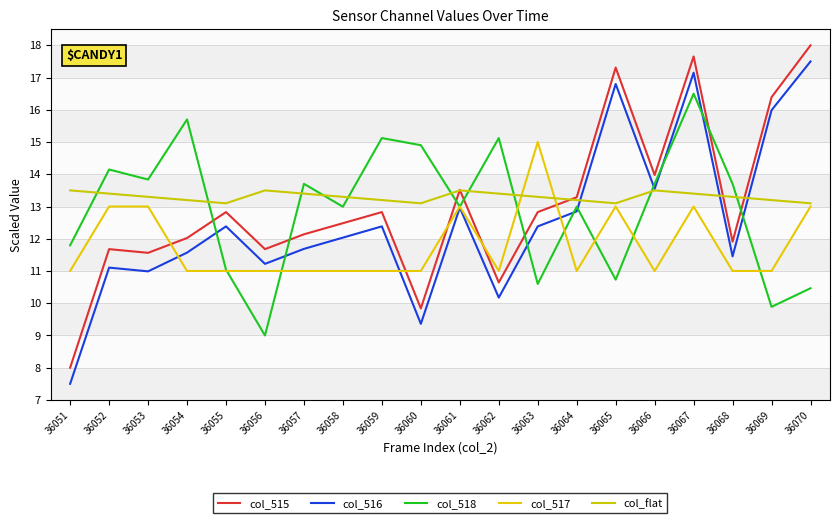

Between 36056 and 36054, which is larger?

36054